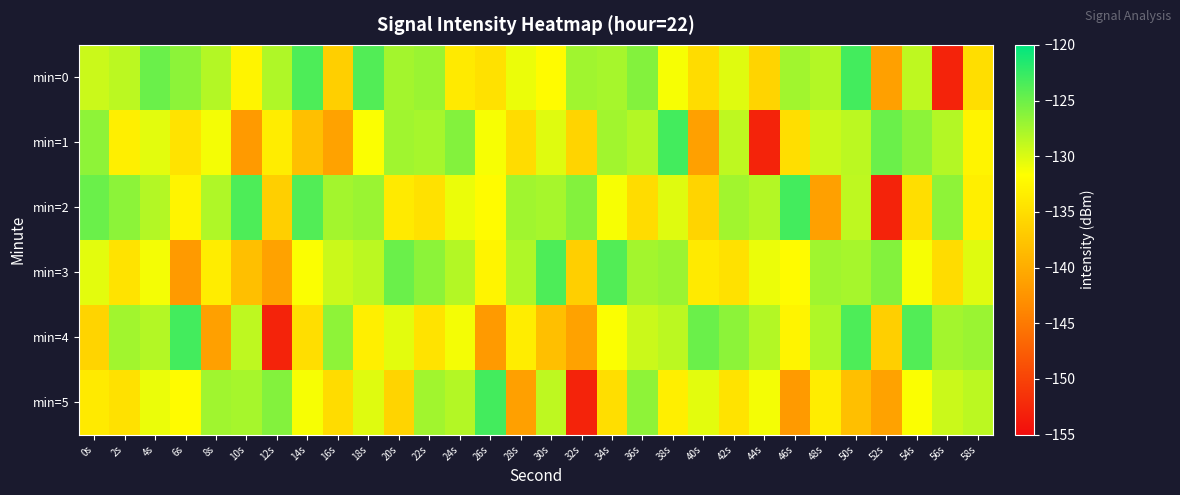

Rank the series by their maximum value, from highest to lowest.

min=0, min=1, min=2, min=4, min=5, min=3